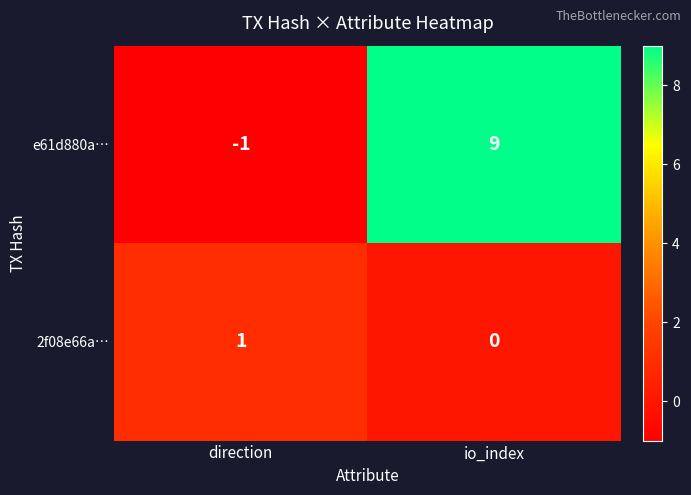

What is the difference between the maximum and minimum values in the e61d880a… series?

10